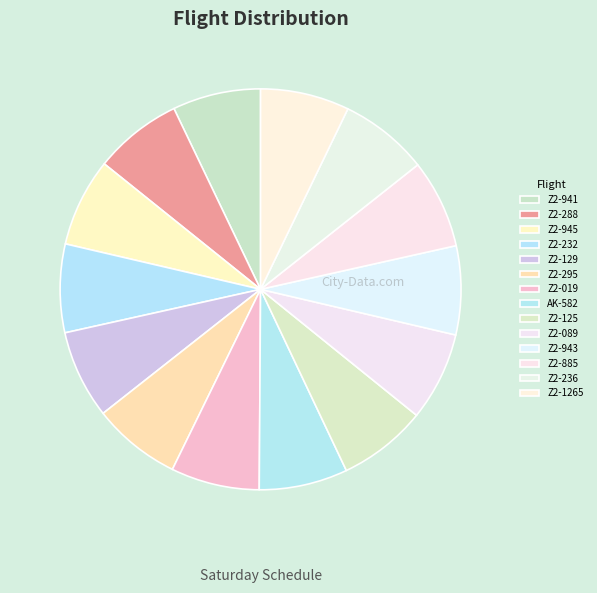

Between Z2-1265 and Z2-232, which is larger?

Z2-1265